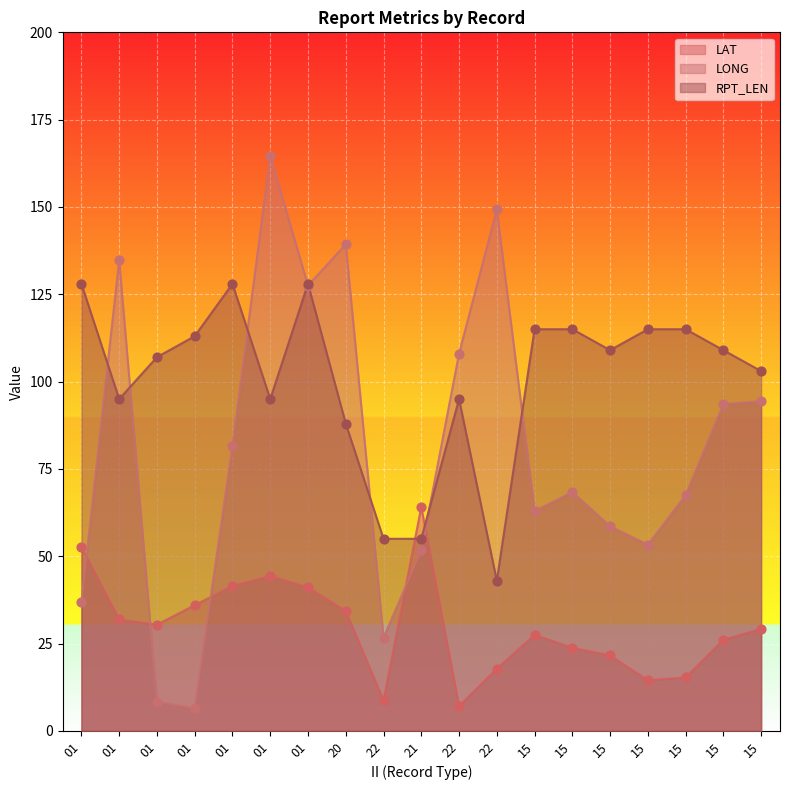

At how many categories does at least one series exceed 53?

19